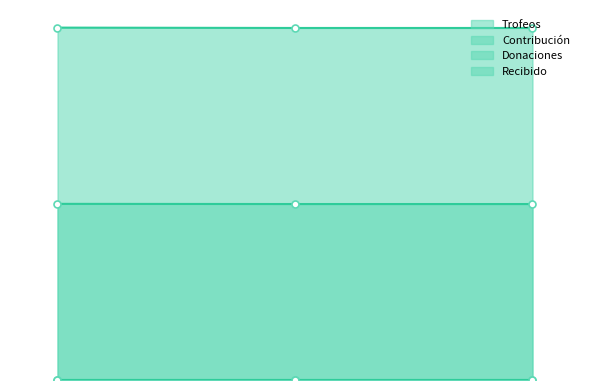

How many lines are shown in the chart?

2